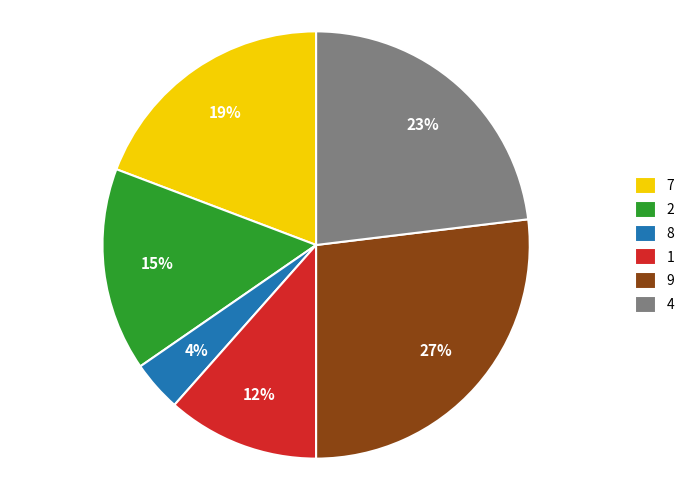

Do 1 and 4 together represent more than half of the pie?

No